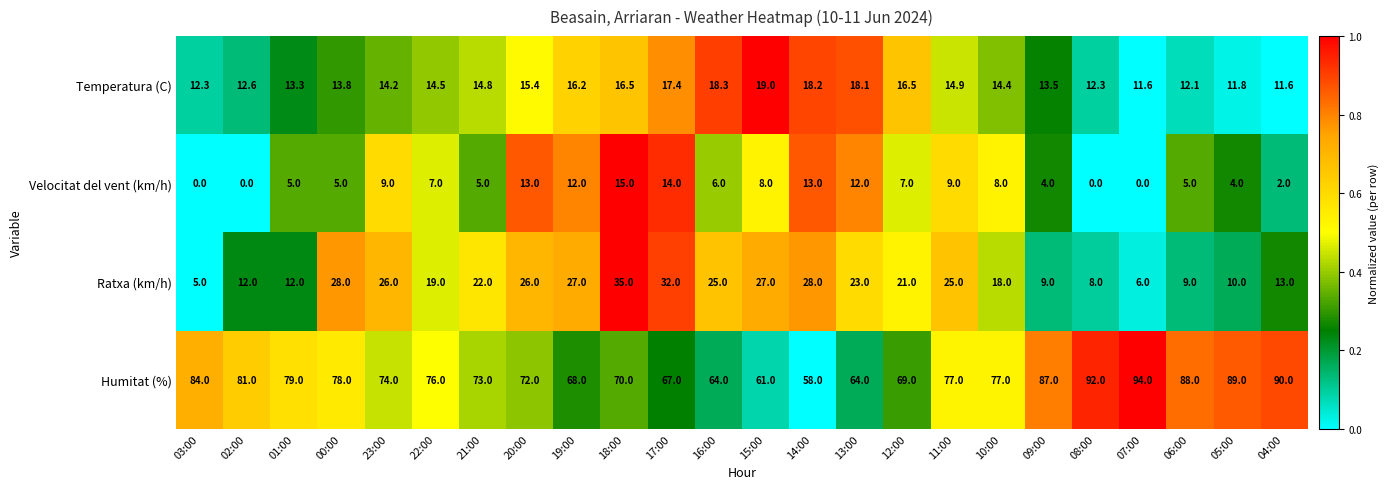

Count the number of data series in this chart.

4